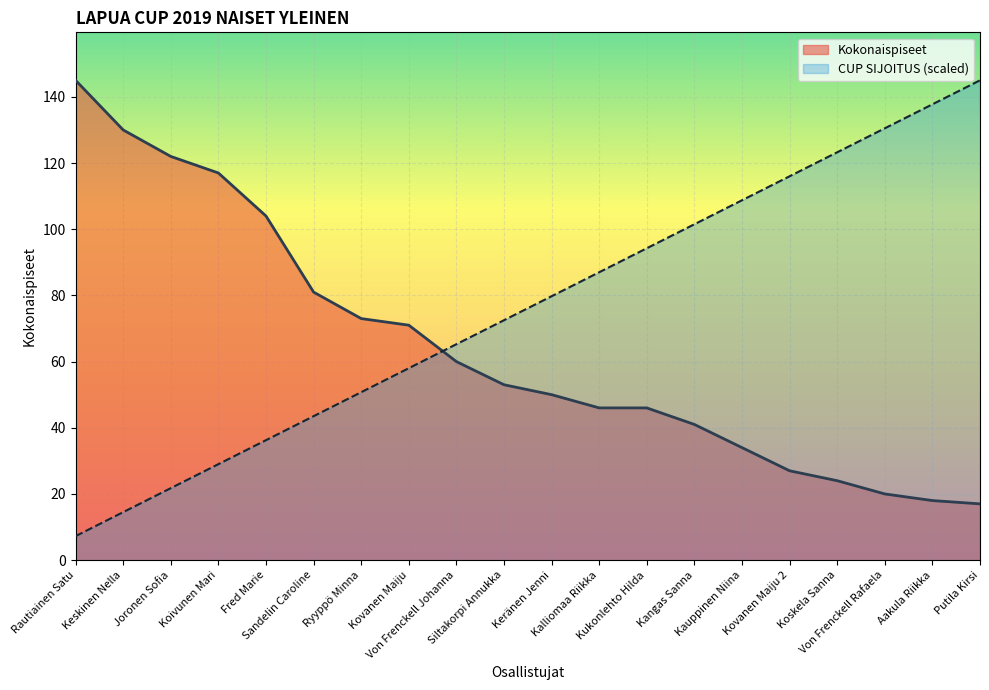

Rank the categories by Kokonaispiseet value from highest to lowest.

Rautiainen Satu, Keskinen Nella, Joronen Sofia, Koivunen Mari, Fred Marie, Sandelin Caroline, Ryyppö Minna, Kovanen Maiju, Von Frenckell Johanna, Siltakorpi Annukka, Keränen Jenni, Kalliomaa Riikka, Kukonlehto Hilda, Kangas Sanna, Kauppinen Niina, Kovanen Maiju 2, Koskela Sanna, Von Frenckell Rafaela, Aakula Riikka, Putila Kirsi